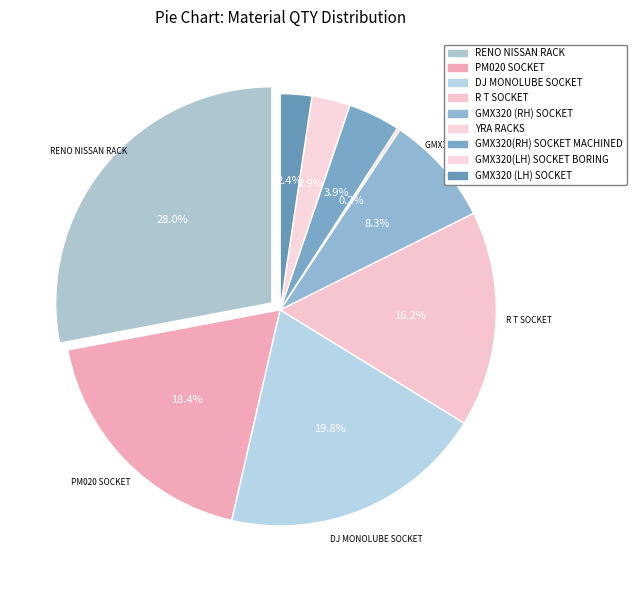

True or false: GMX320(RH) SOCKET MACHINED accounts for 15% of the total.

False